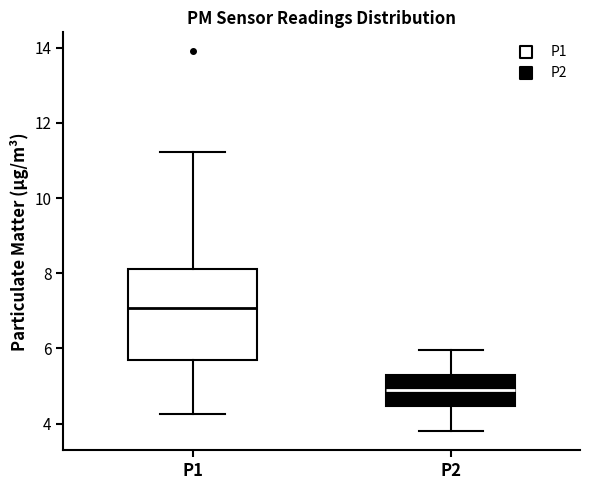

Reading left to right, read every box against the y-axis: the position of its median line, the range the box covers, and the ends of its whiskers. The values are not printed on the chart, so give them approximately, as read against the axis.

P1: median 7.0, box 5.8 to 8.2, whiskers 4.2 to 11.2
P2: median 5.0, box 4.4 to 5.4, whiskers 3.8 to 6.0